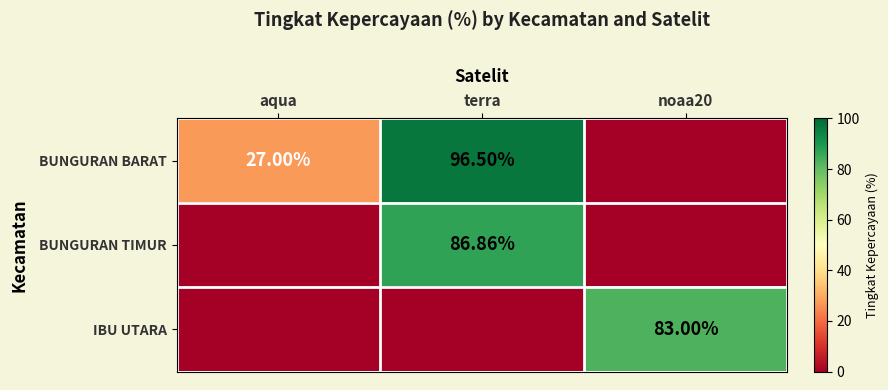

Rank the series at noaa20 from highest to lowest value.

IBU UTARA, BUNGURAN BARAT, BUNGURAN TIMUR